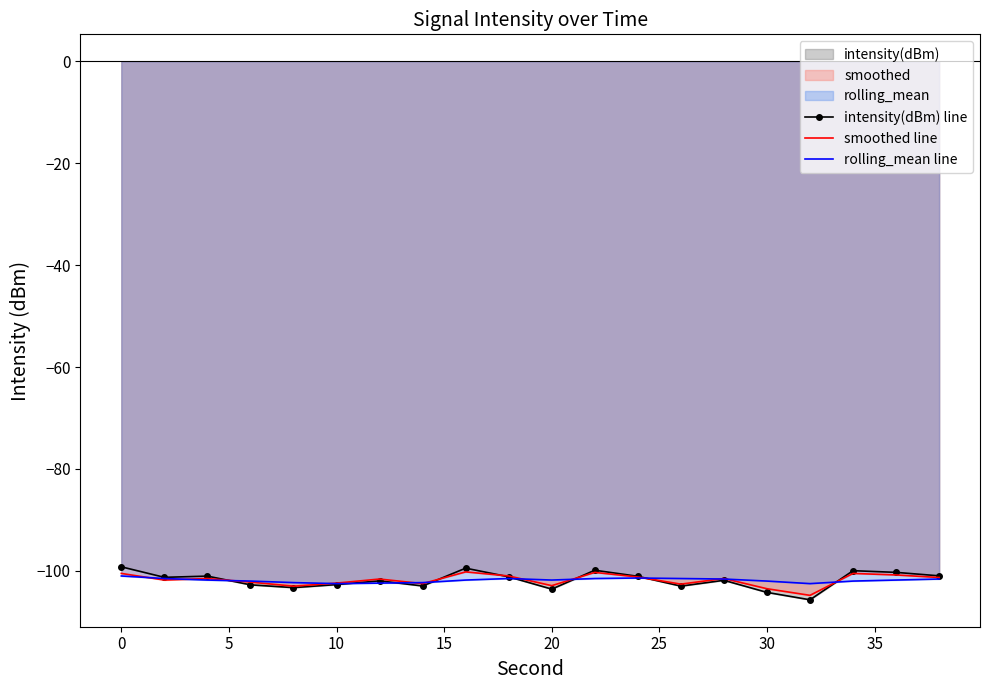

True or false: intensity(dBm) line has more than 2 interior local peaks.

True